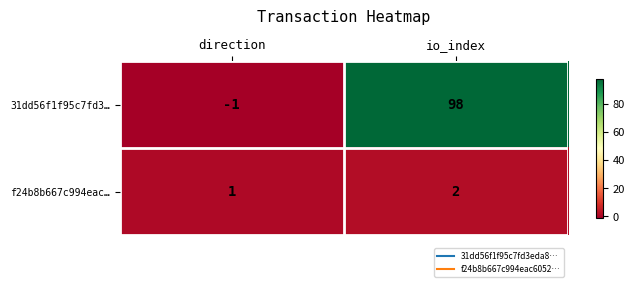

At which label does 31dd56f1f95c7fd3… reach its minimum?

direction